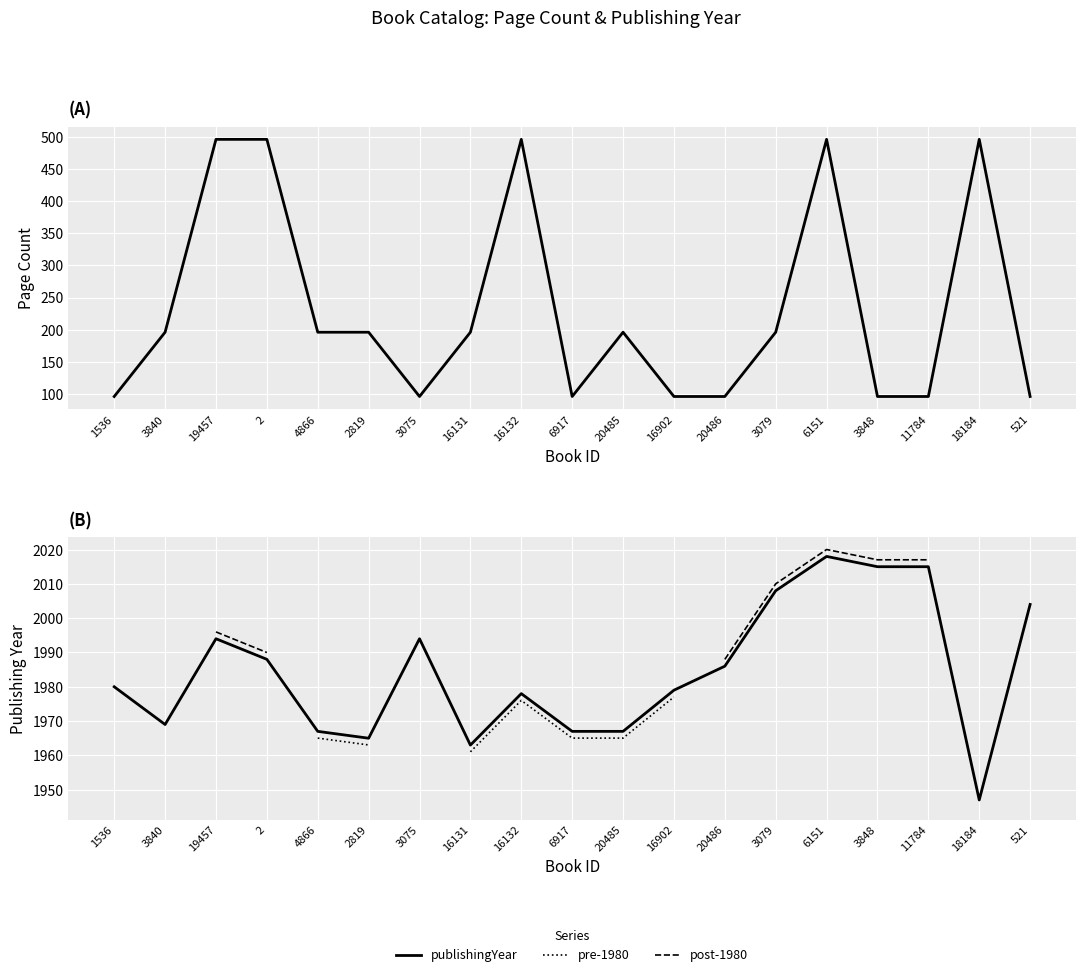

What is the difference between the highest and lowest values at 16131?

1767.0